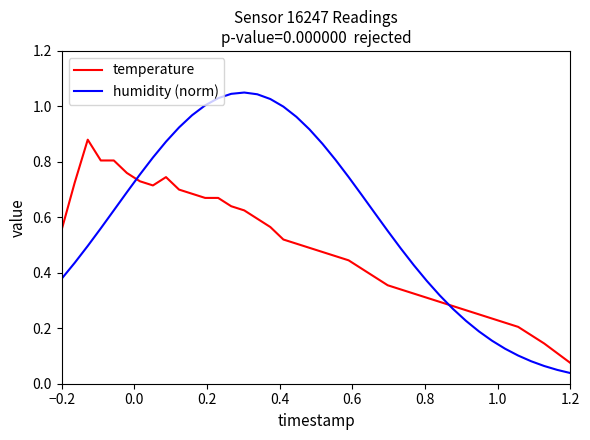

Which series has the widest spread of values?

humidity (norm)